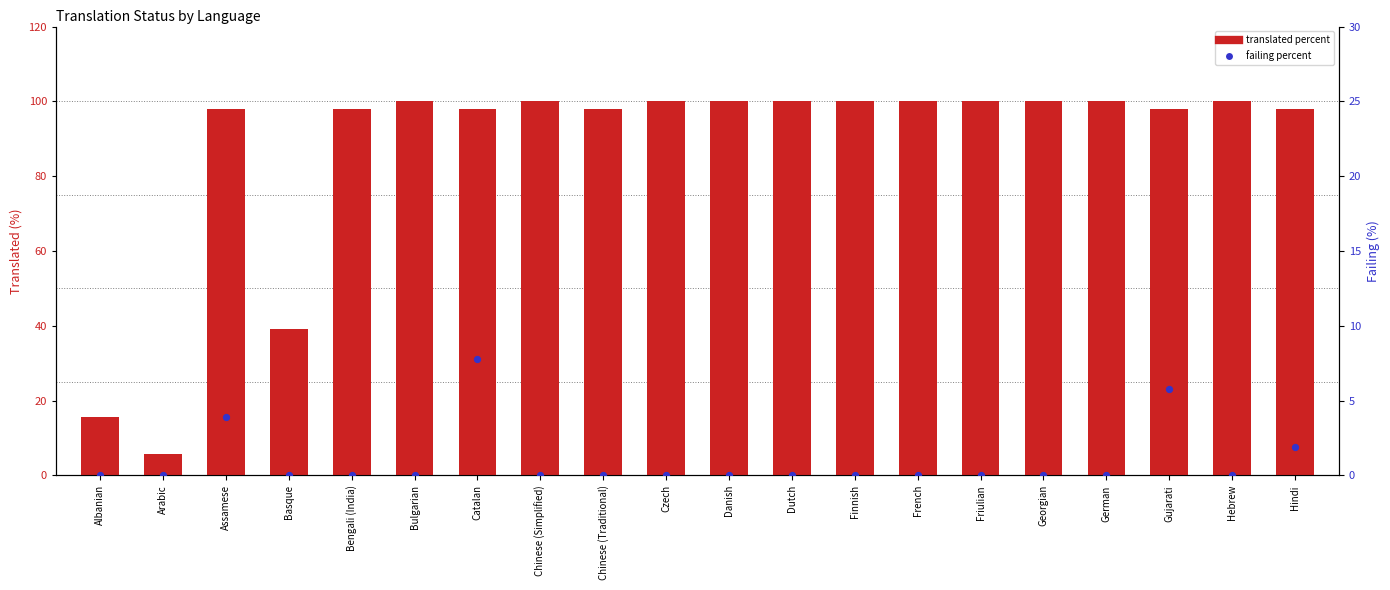

What are all the series names shown in the legend?

translated percent, failing percent